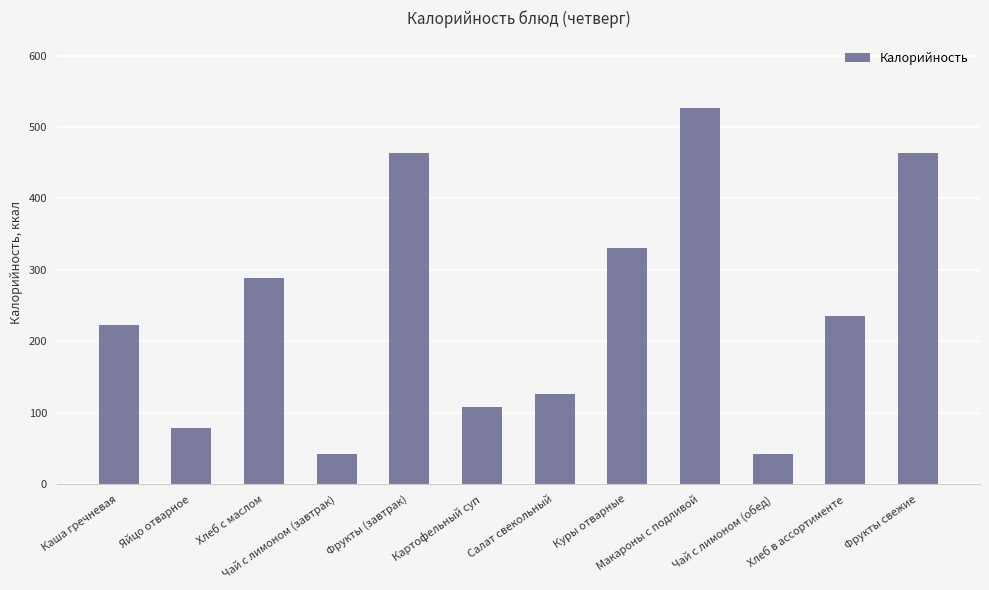

What is the sum of all values?

2929.3